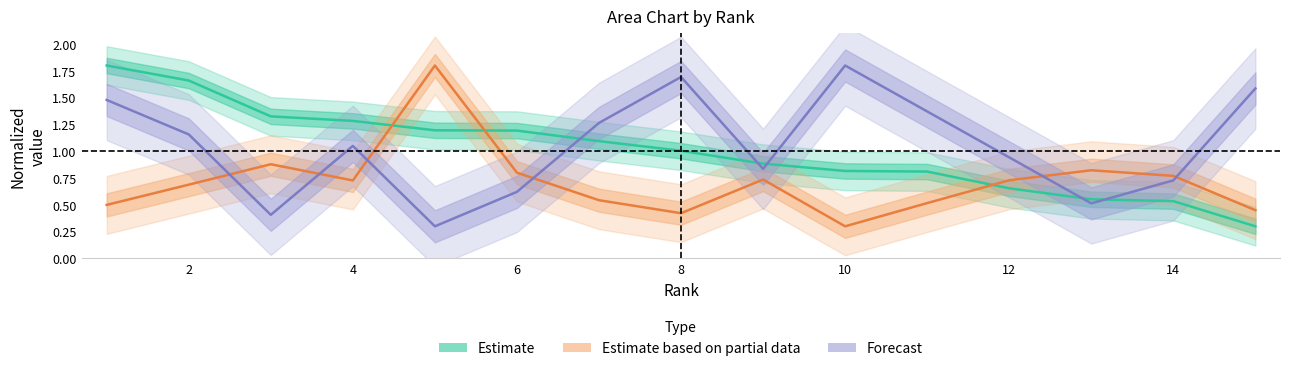

How many data points in Estimate are less than 1?

7